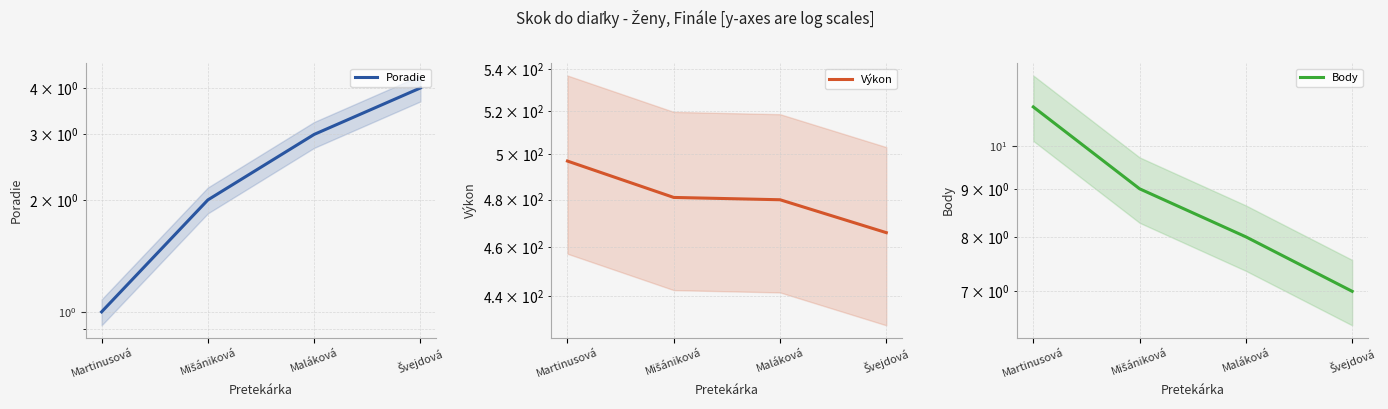

What is the value of the Body point at the 3rd from the left?

8